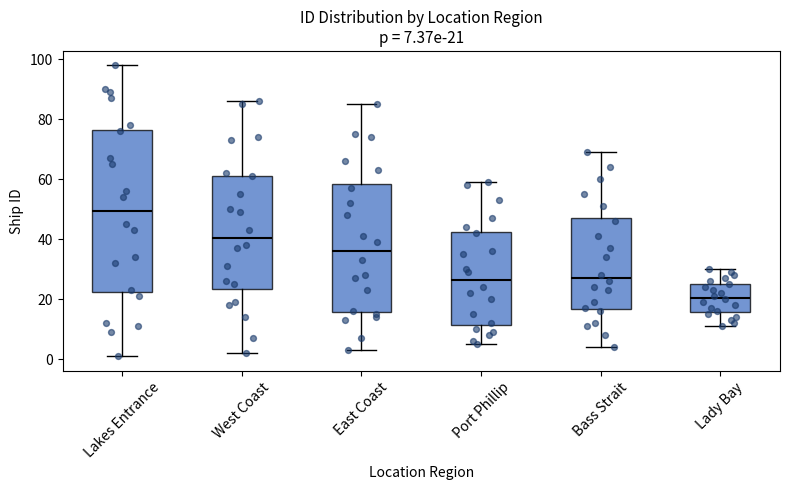

Comparing the boxes themselves (not the whiskers), which one is the tallest?

Lakes Entrance